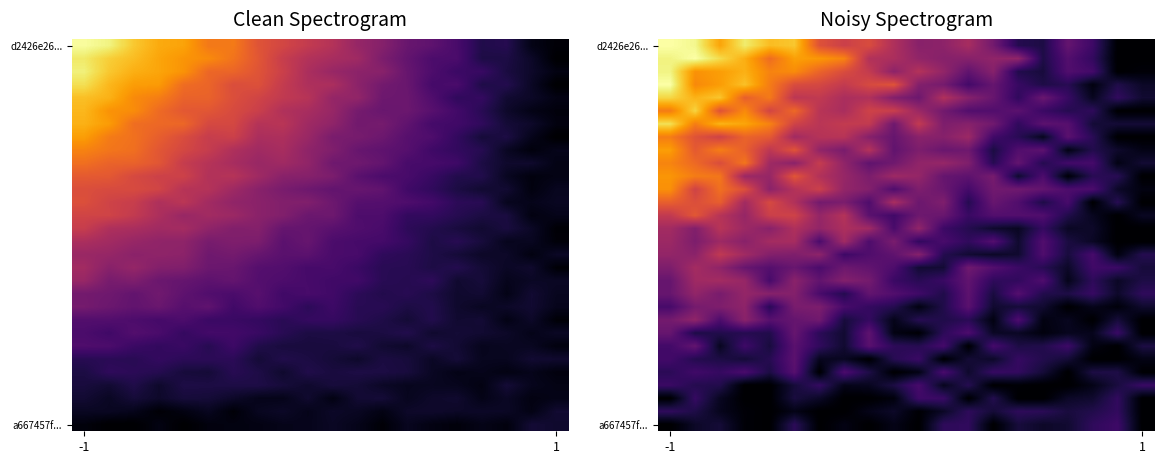

Between -1 and 3, which is larger?

-1